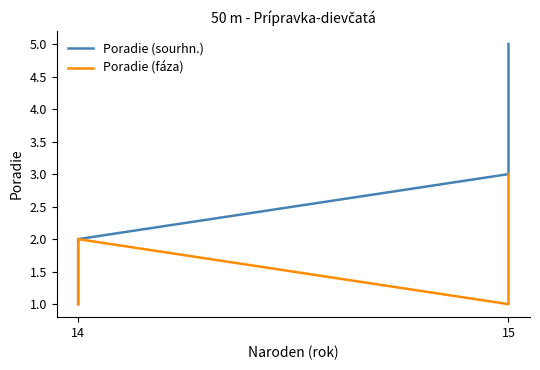

True or false: Poradie (fáza) and Poradie (sourhn.) cross at least once.

False